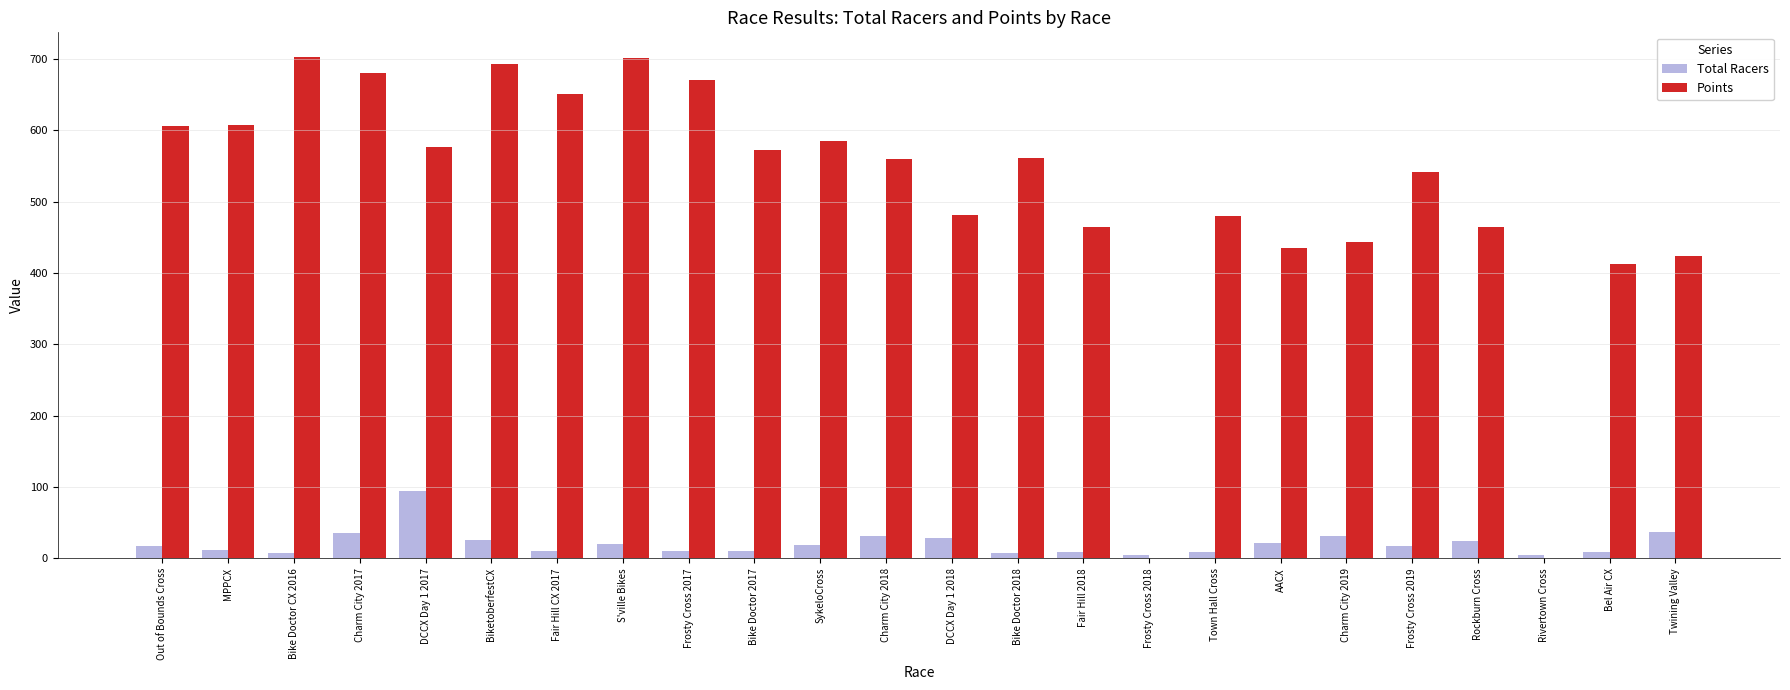

What is the highest value of the Points series?

702.3